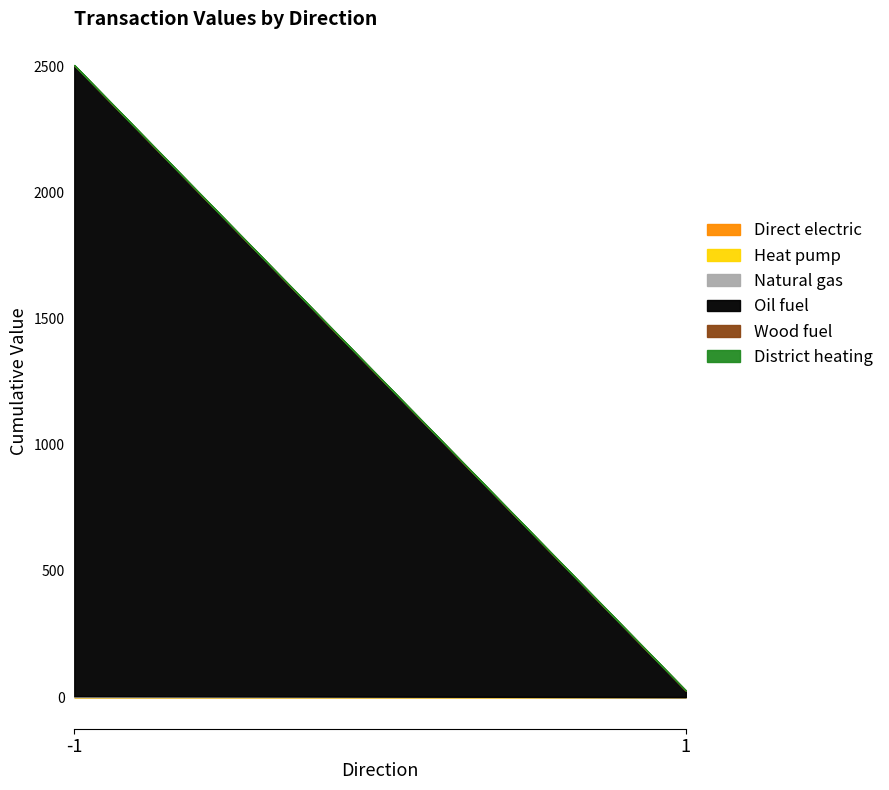

What are all the series names shown in the legend?

Direct electric, Heat pump, Natural gas, Oil fuel, Wood fuel, District heating